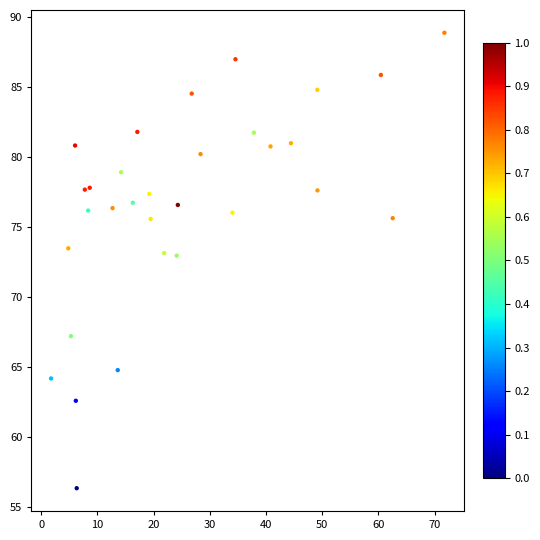

What is the range of Y values (max minus min)?

32.5